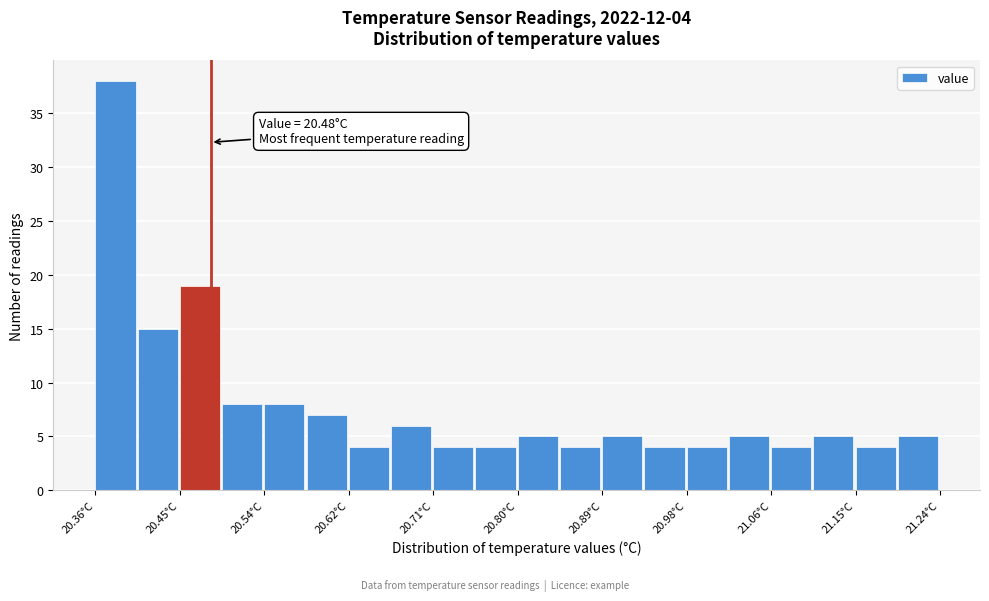

Which range on the x-axis has the tallest bar?

20.360 to 20.404